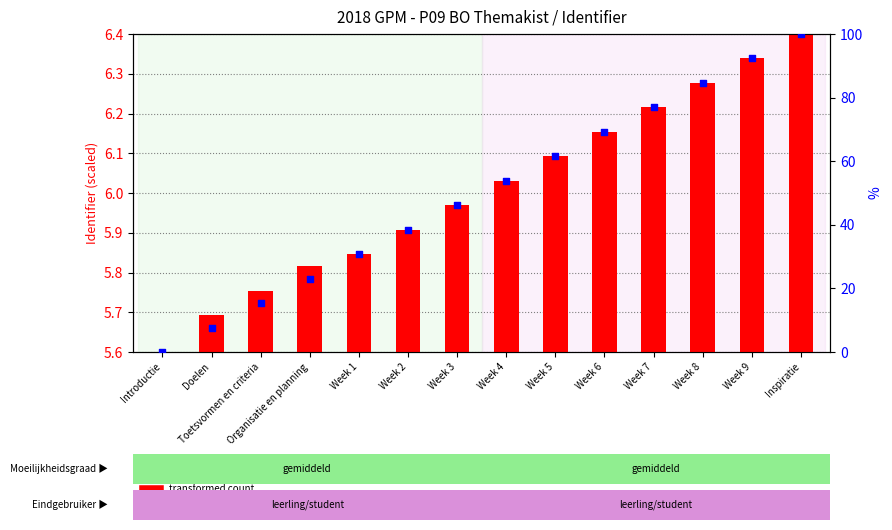

Which series contains the lowest Y value?

transformed count